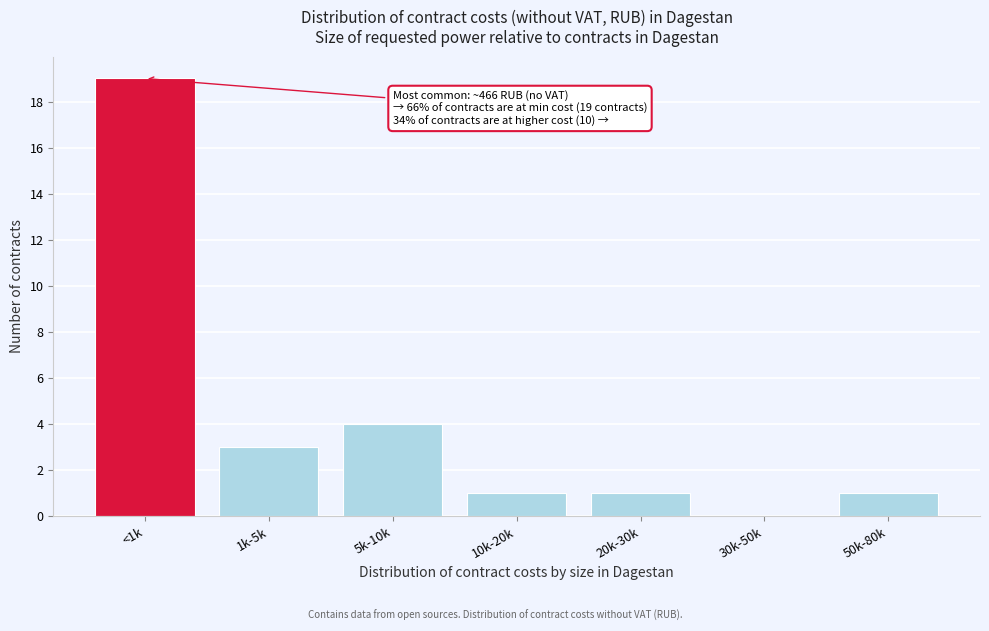

Reading left to right, what are all the values shown in this chart?

<1k=19	1k-5k=3	5k-10k=4	10k-20k=1	20k-30k=1	30k-50k=0	50k-80k=1